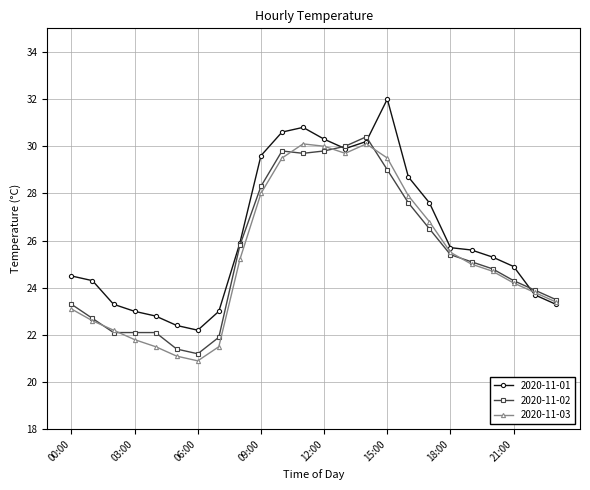

Count the number of categories in the chart.

24